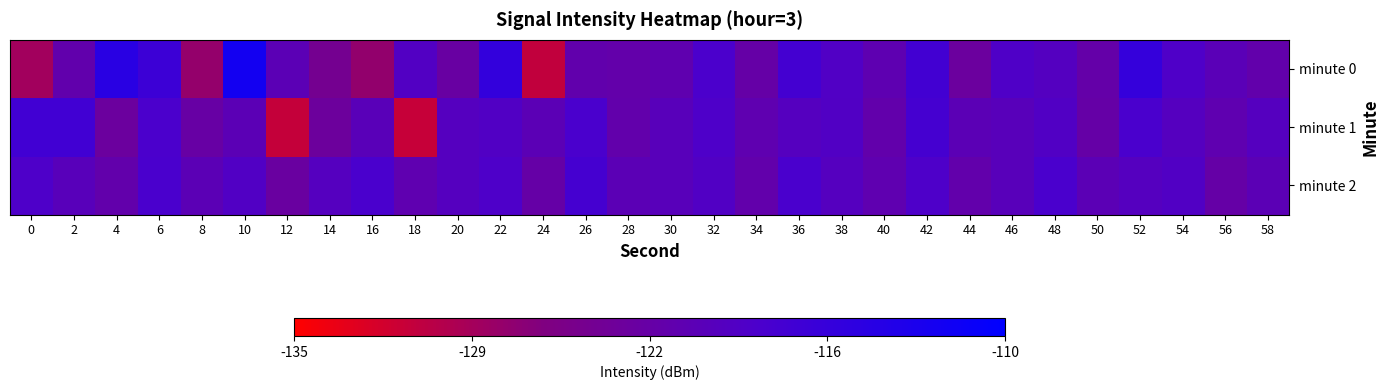

What is the maximum value shown in the chart?

-112.3